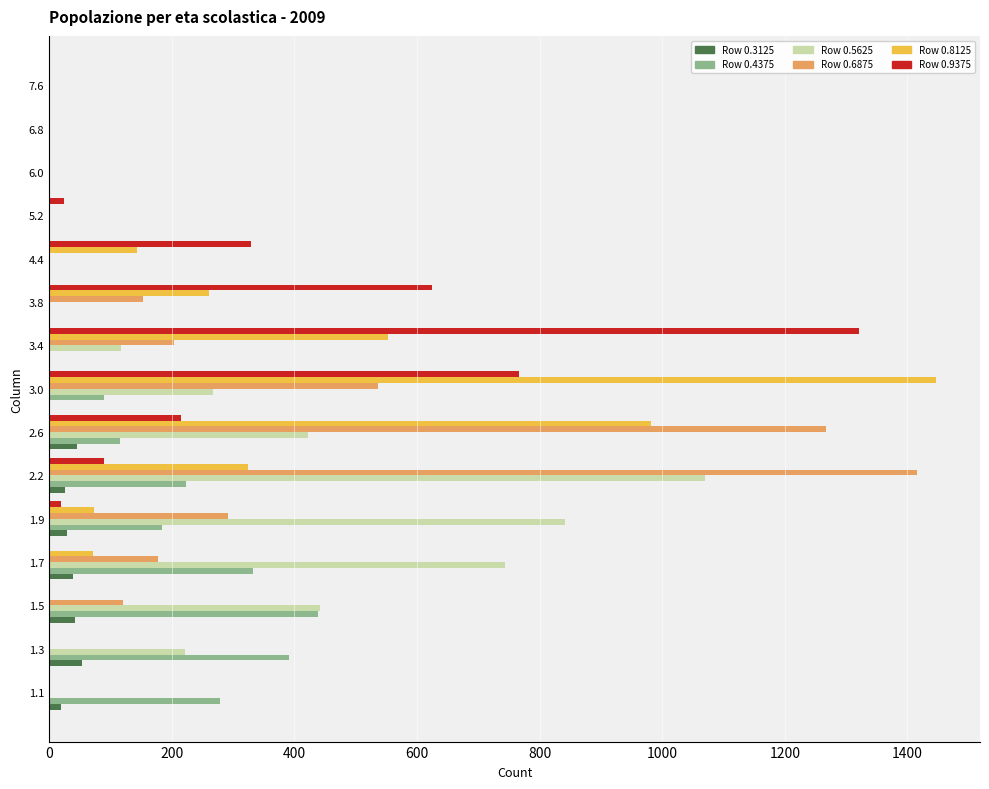

How many distinct data groups are displayed?

6